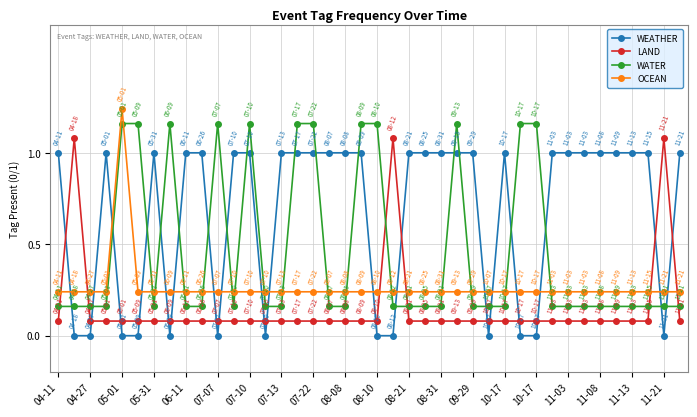

True or false: WATER and WEATHER cross at least once.

True